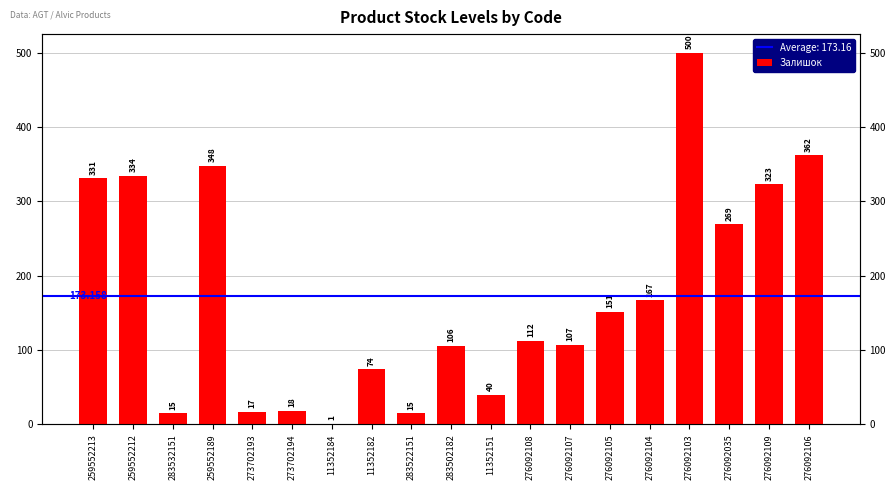

What position from the right is 11352184?

13